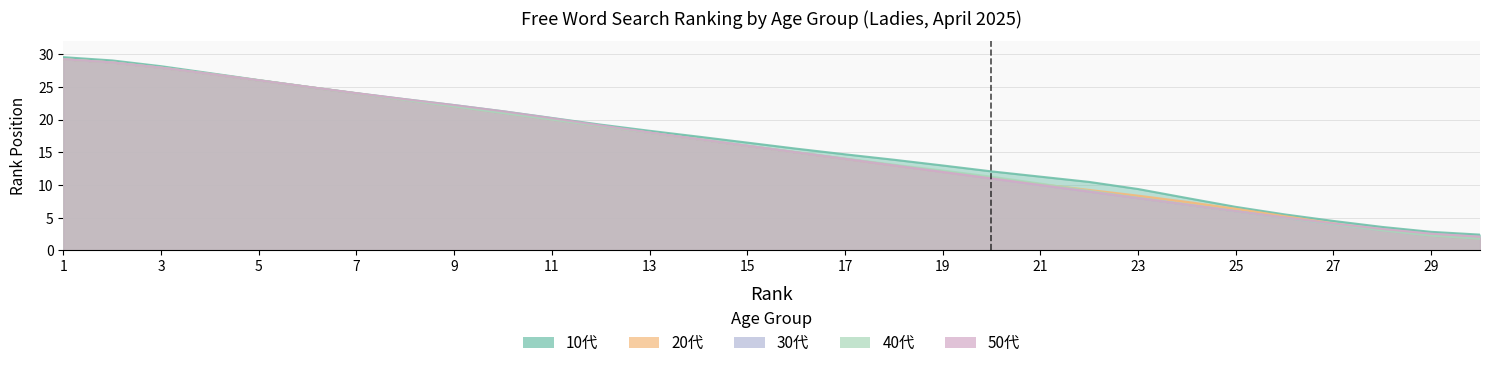

Does the chart display data point markers on the line(s)?

No